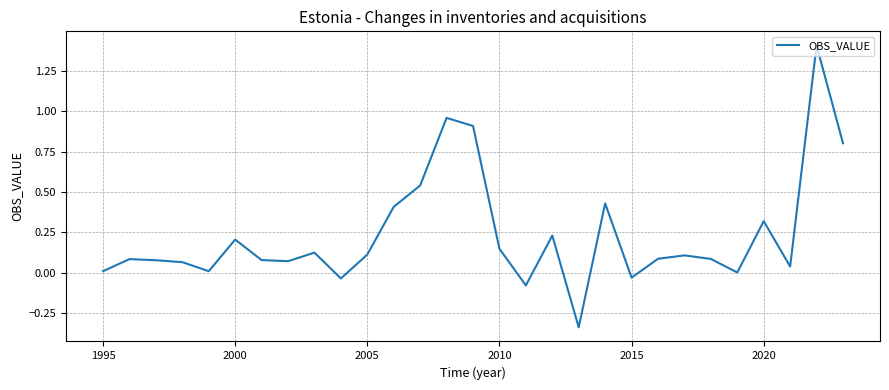

What is the greatest value displayed?

1.4